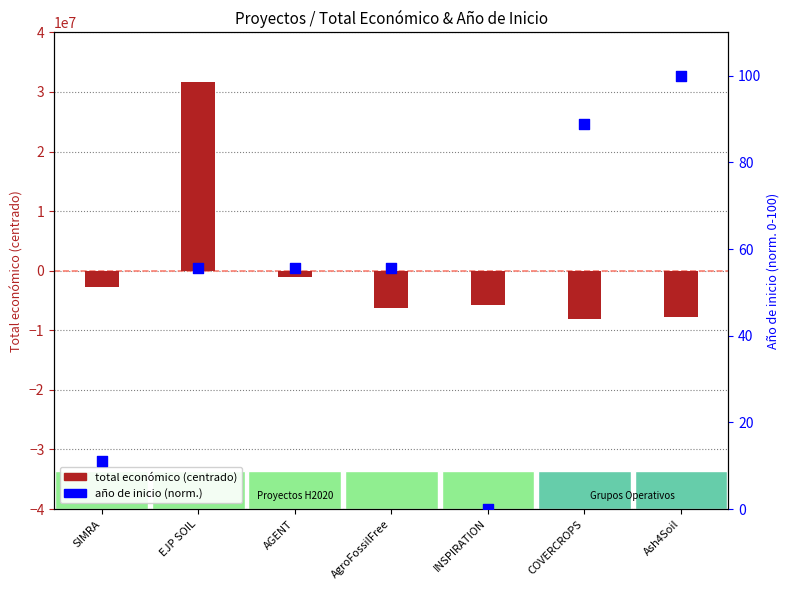

What is the total value across all series at COVERCROPS?

-8179098.5